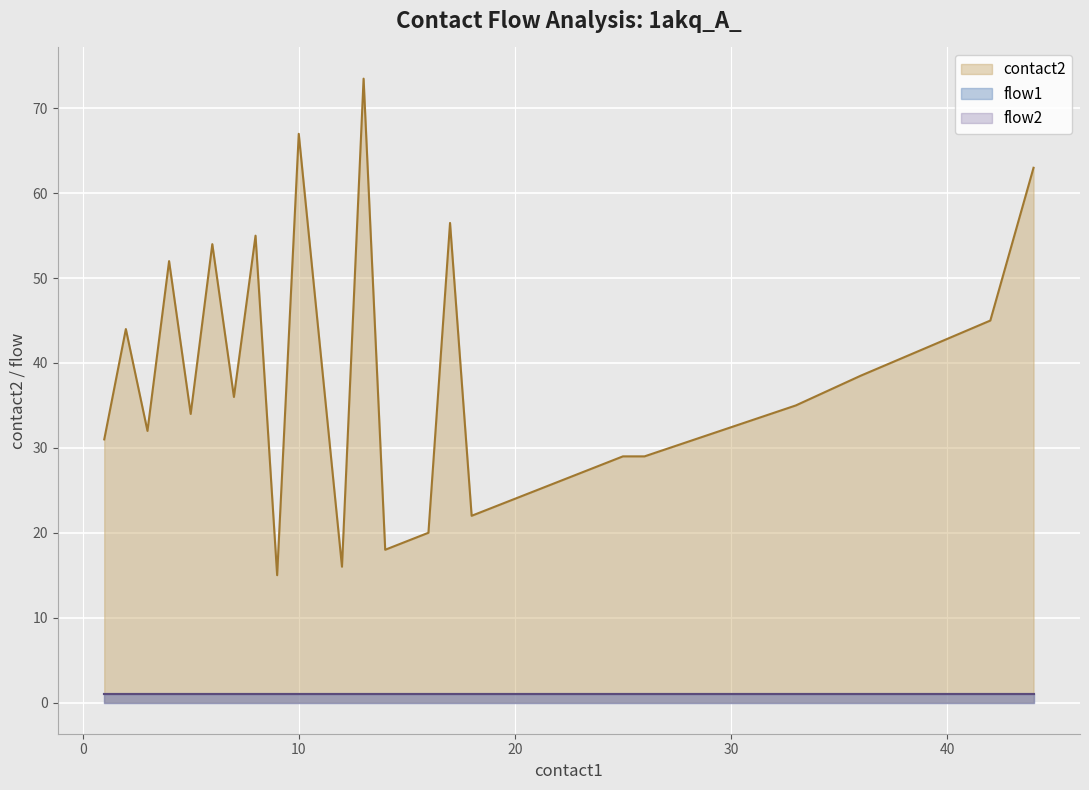

True or false: flow2 and flow1 cross at least once.

False